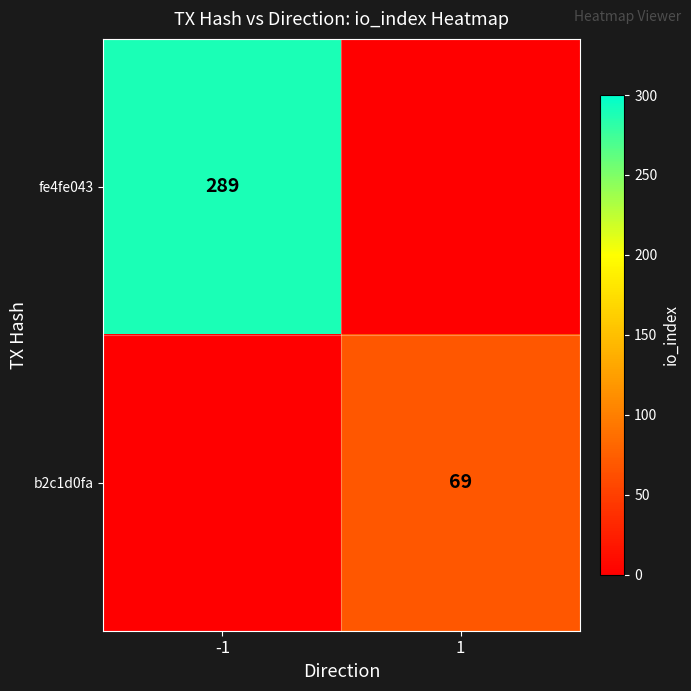

True or false: fe4fe043 has a value of 456 at -1.

False